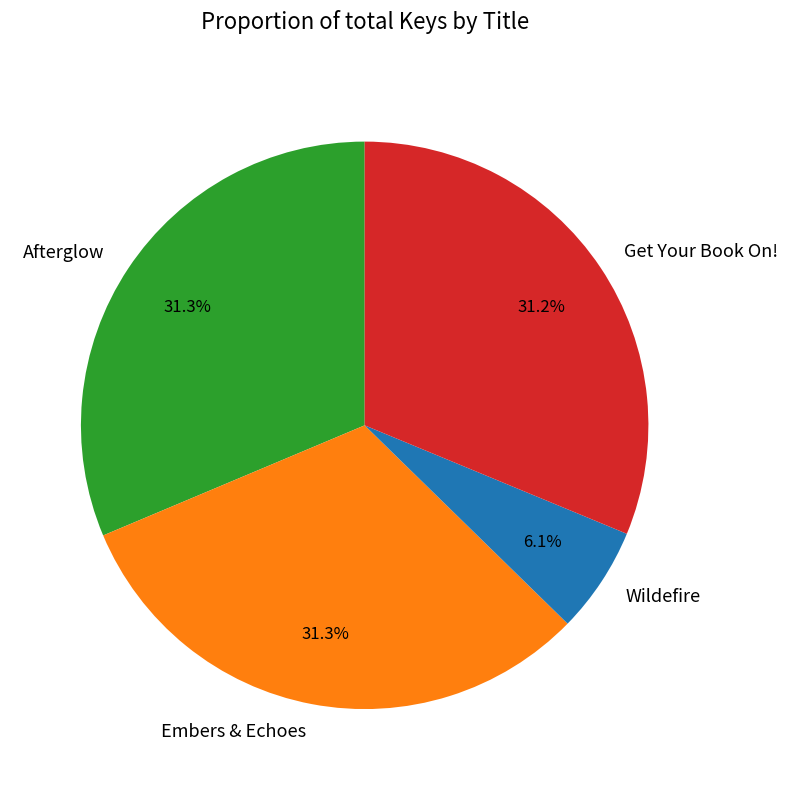

Approximately how many times larger is the value at Get Your Book On! compared to Wildefire?

5.1